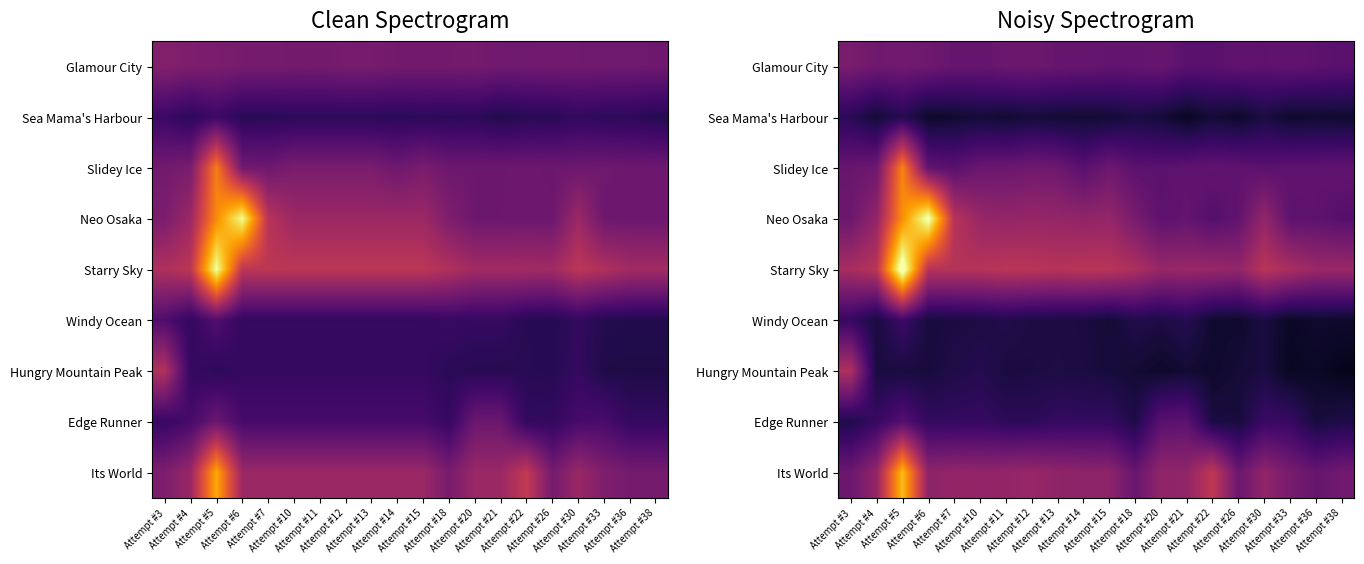

Rank the series by their maximum value, from lowest to highest.

Sea Mama's Harbour, Windy Ocean, Edge Runner, Glamour City, Hungry Mountain Peak, Slidey Ice, Its World, Neo Osaka, Starry Sky